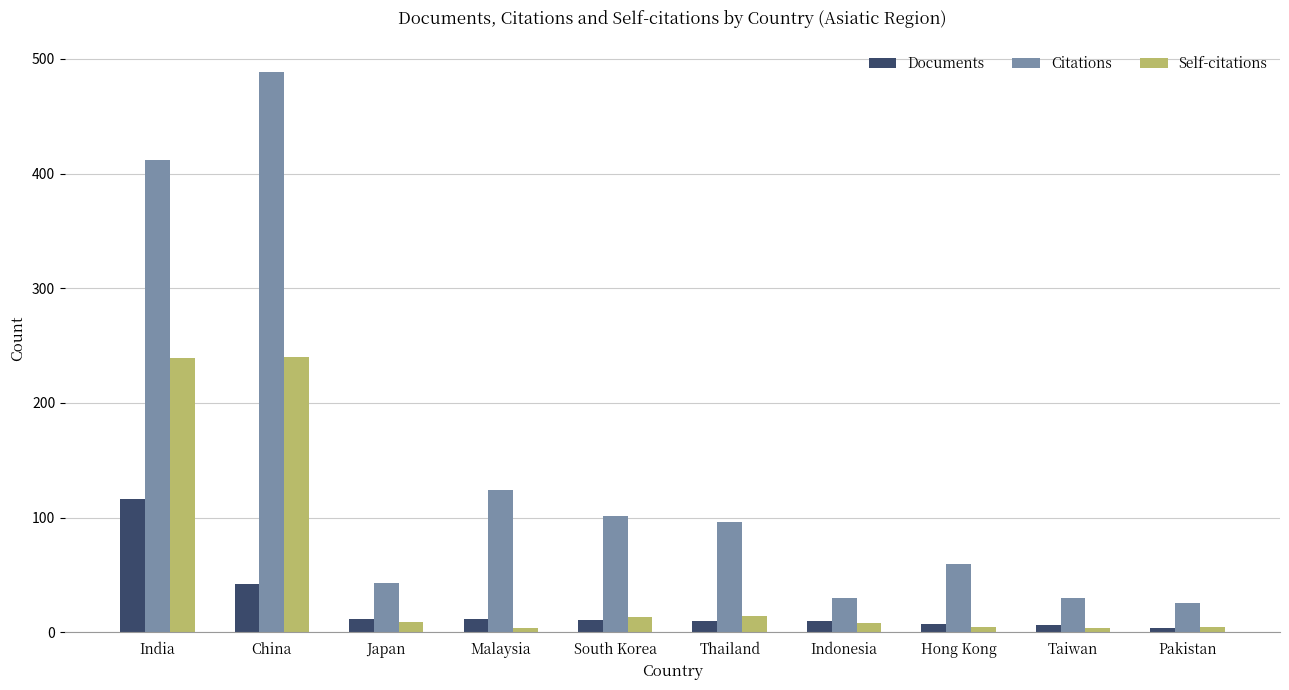

Which series changed the most between Japan and Malaysia?

Citations